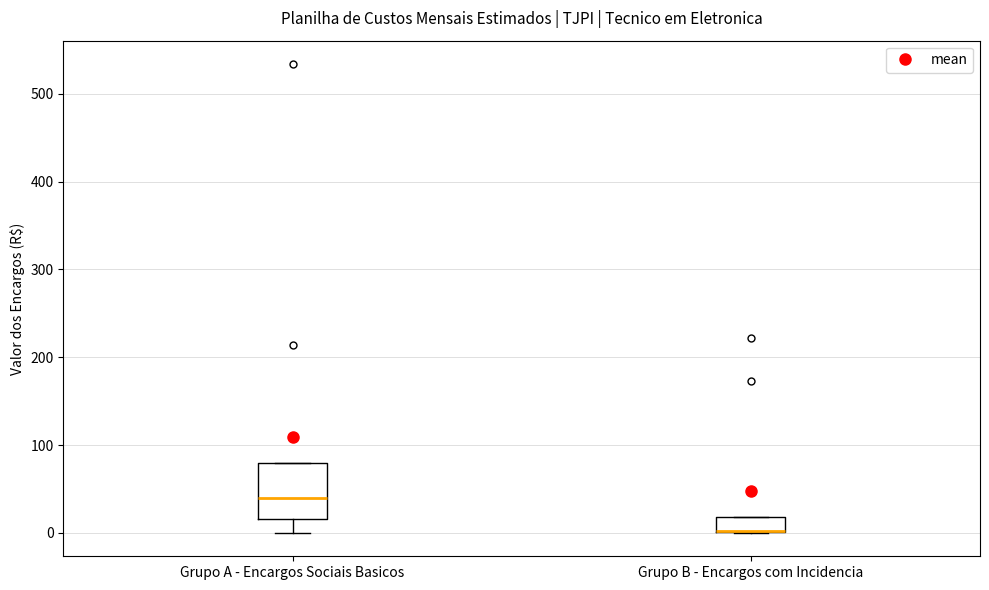

Reading left to right, read every box against the y-axis: the position of its median line, the range the box covers, and the ends of its whiskers. The values are not printed on the chart, so give them approximately, as read against the axis.

Grupo A - Encargos Sociais Basicos: median 40, box 20 to 80, whiskers 0 to 80
Grupo B - Encargos com Incidencia: median 0 (drawn on the box's lower edge), box 0 to 20, whiskers 0 to 20